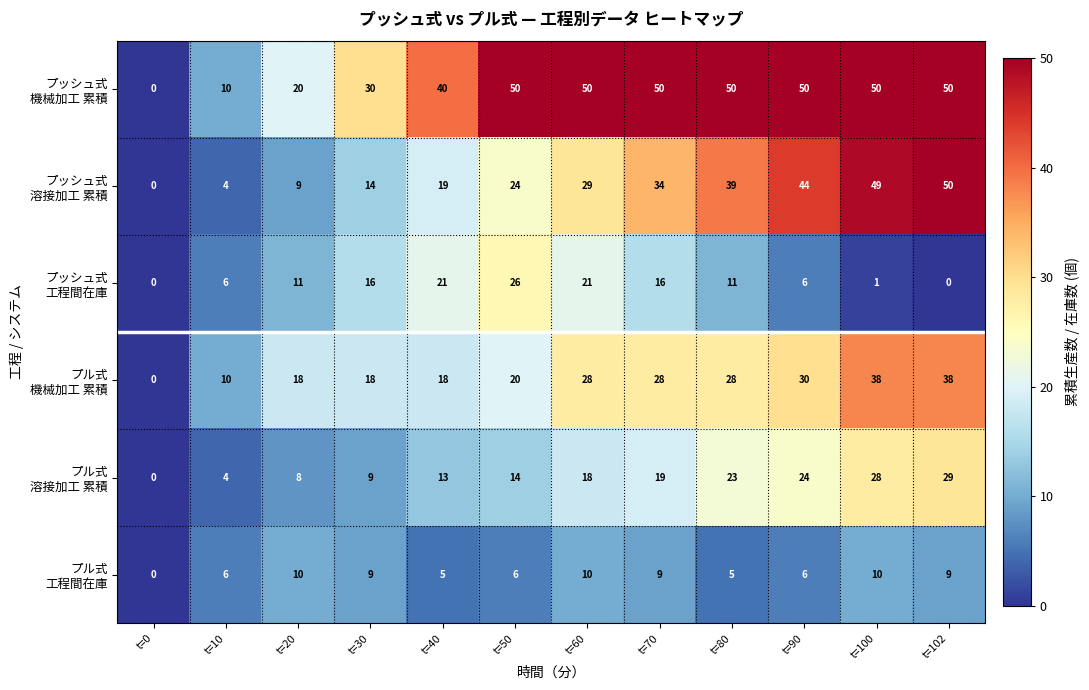

How many categories are shown in the chart?

12